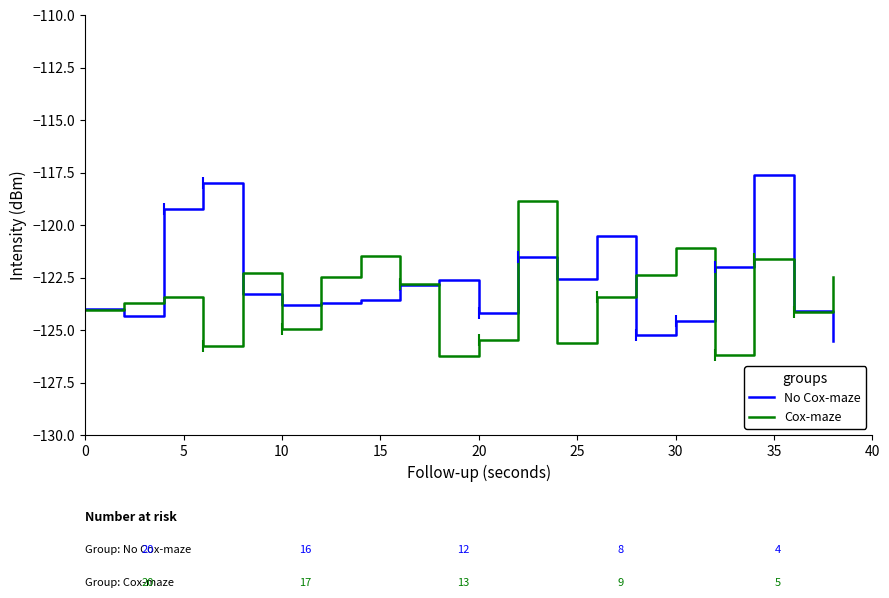

Rank the series by their maximum value, from lowest to highest.

Cox-maze, No Cox-maze